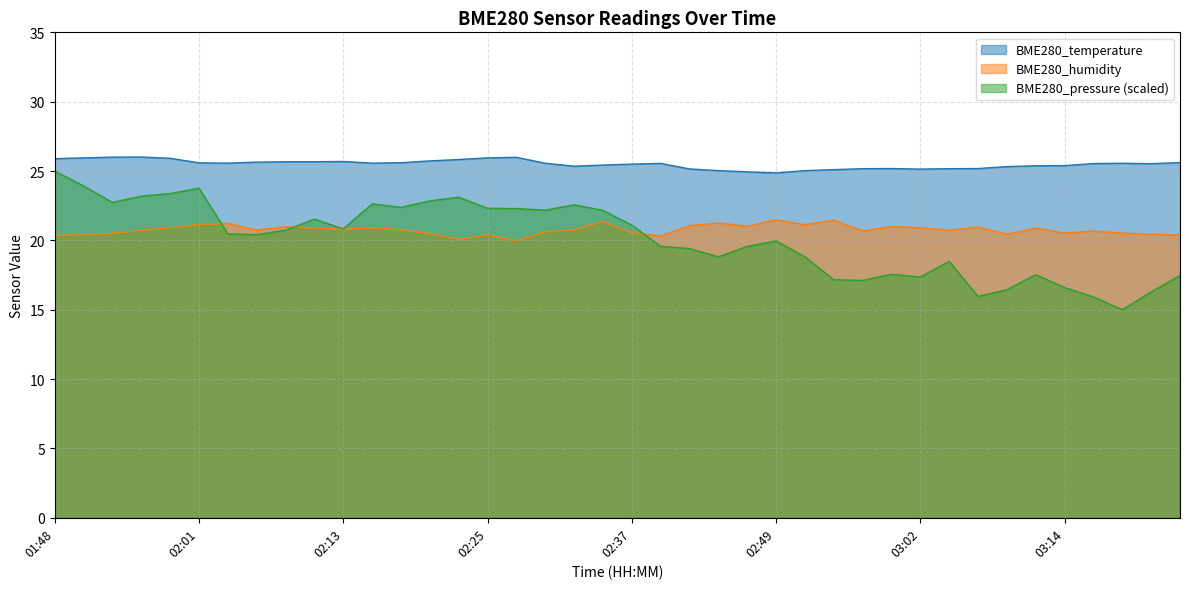

Where is the first local minimum for BME280_temperature?

02:03